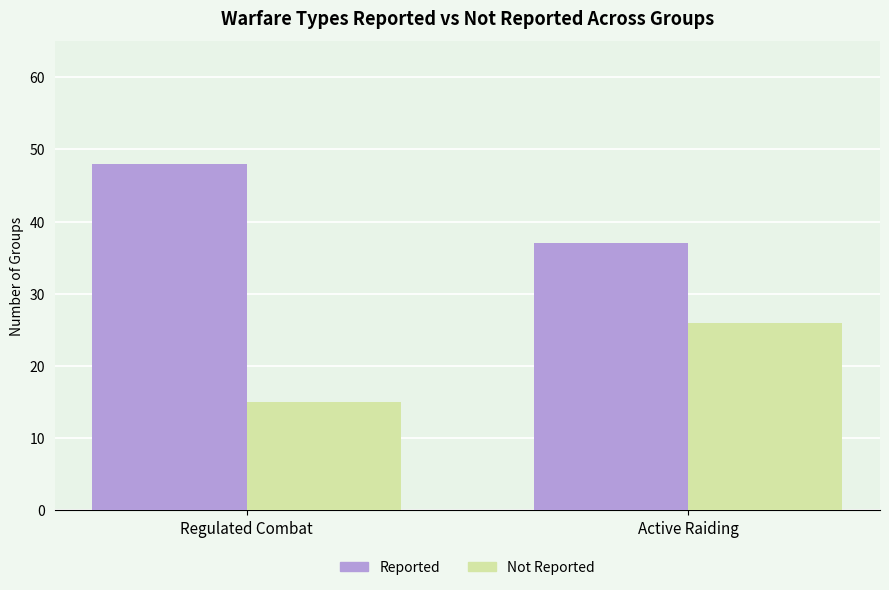

What is the difference between the Reported values at Active Raiding and Regulated Combat?

11